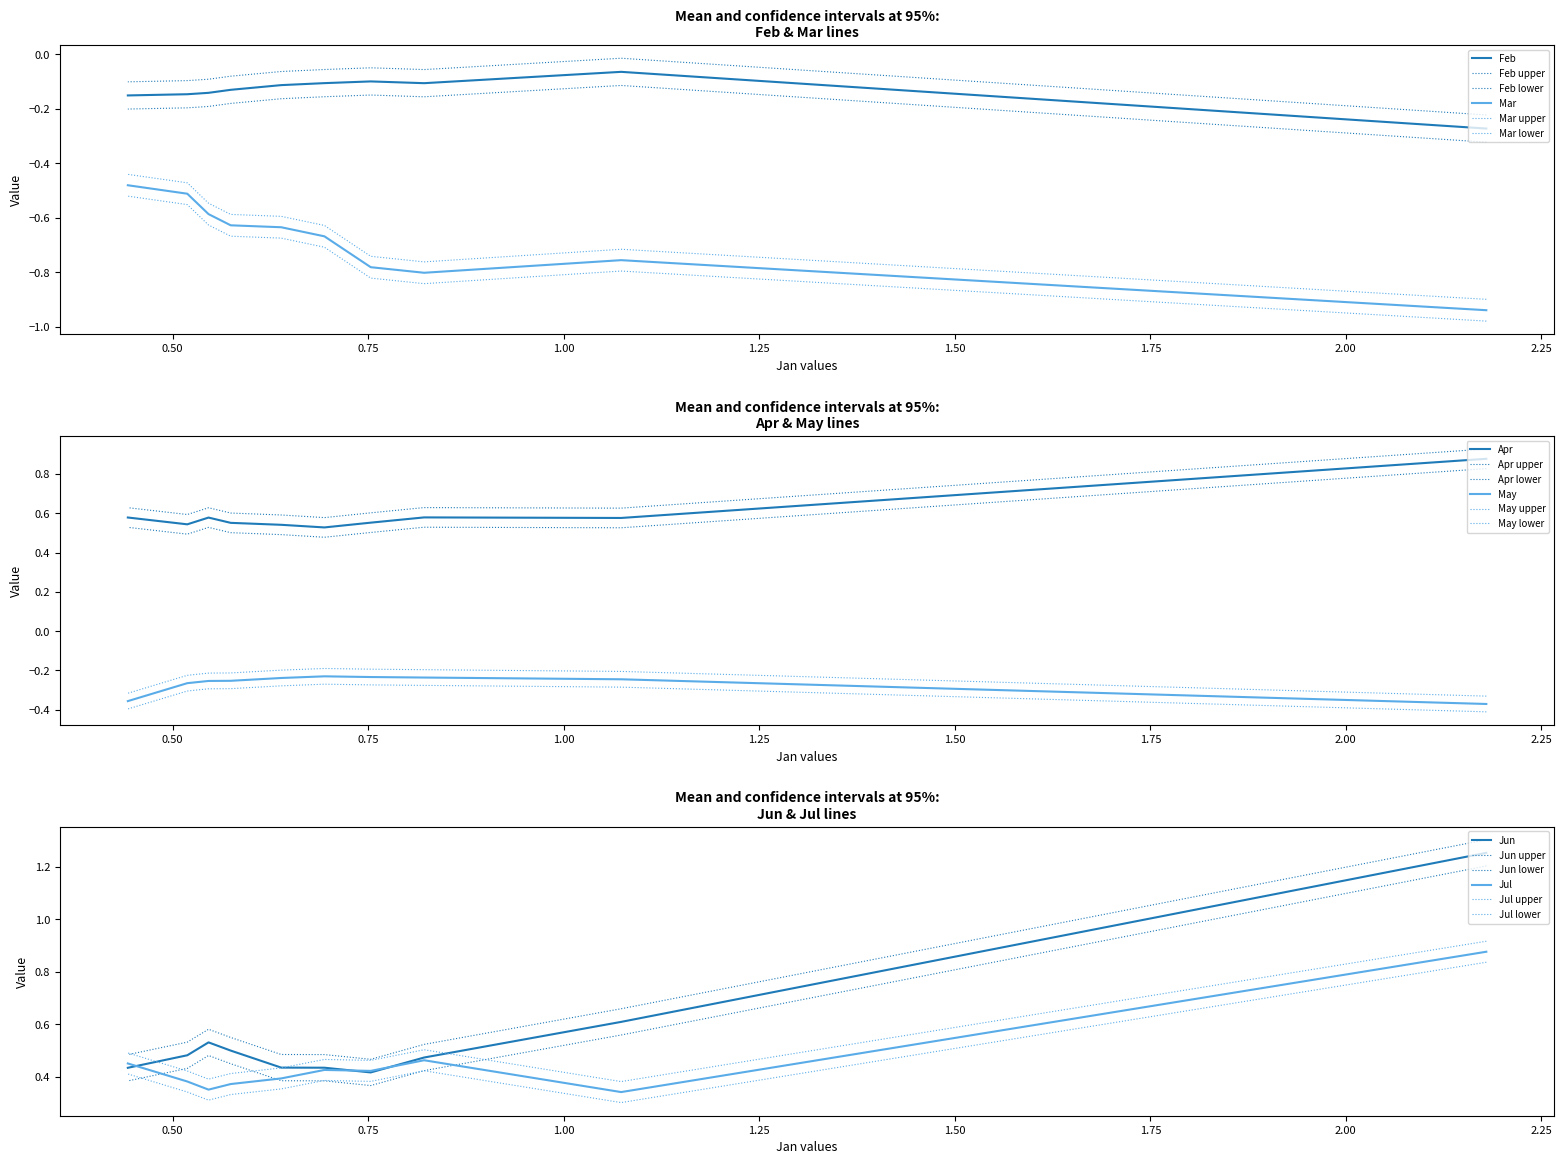

What is the sum of all Jun values?

5.6